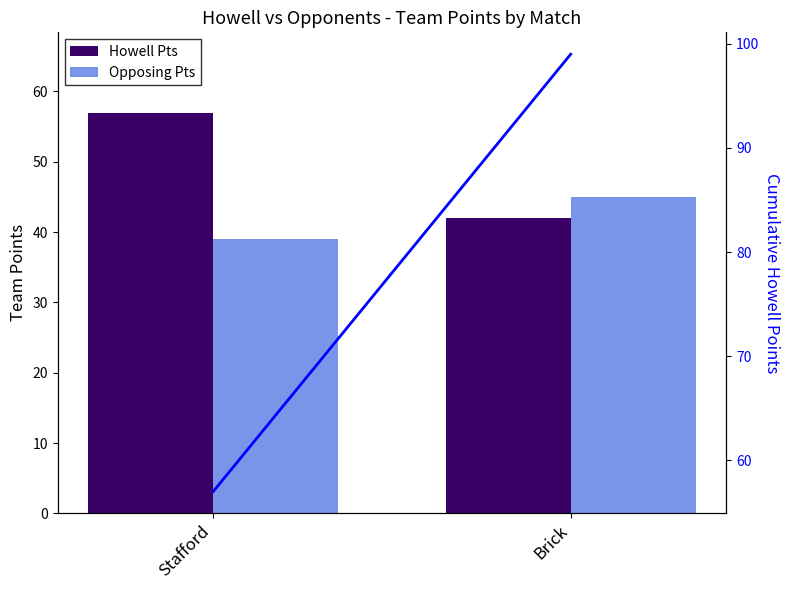

How many groups of bars are there?

2